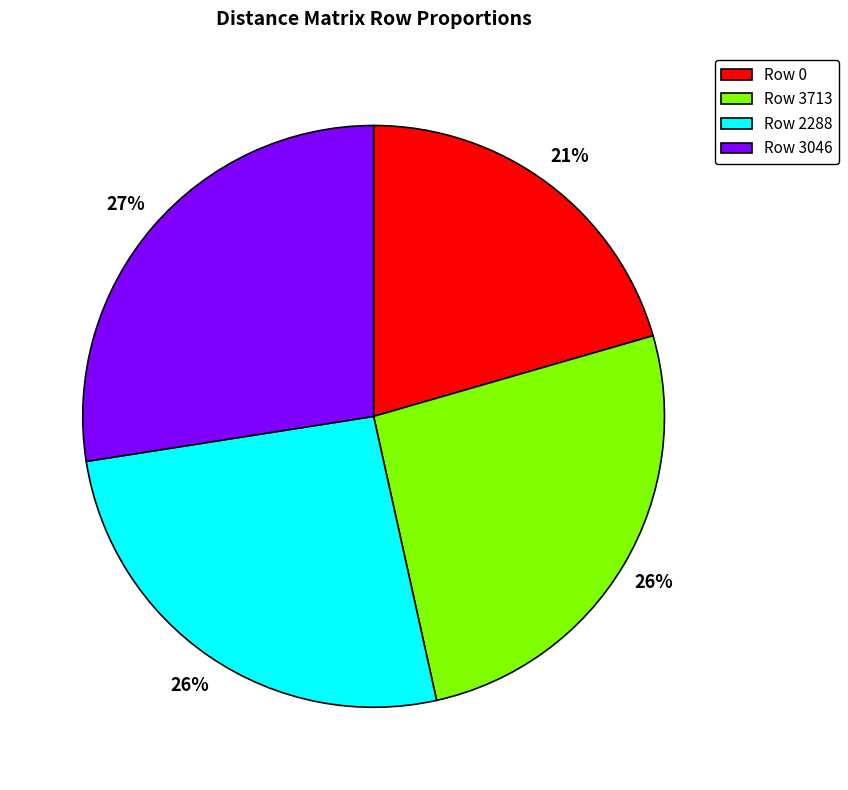

To the nearest percent, what is the combined percentage of Row 2288 and Row 3713?

52%